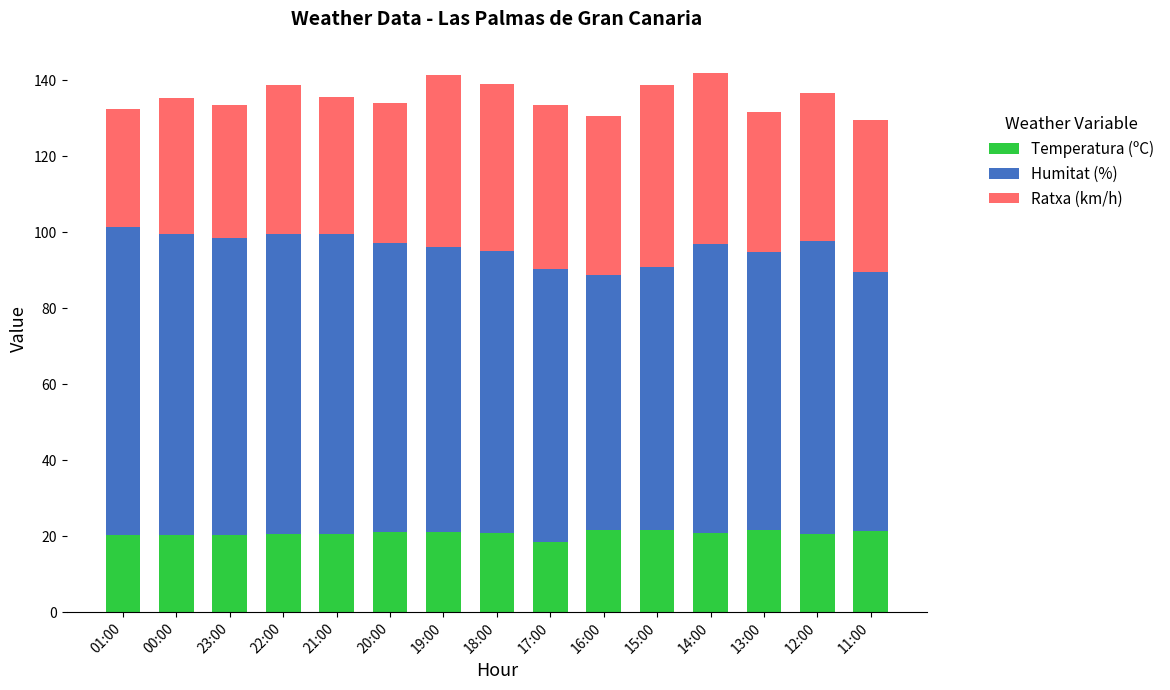

Is it true that Temperatura (ºC) equals 4.6 at 01:00?

False